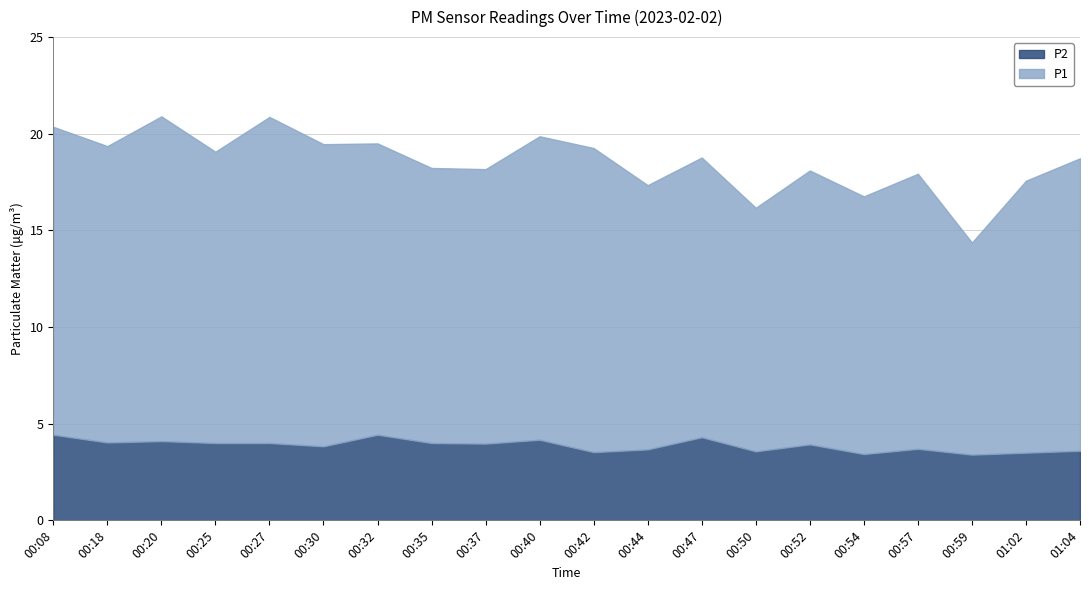

Reading right to left, what are all the values shown in this chart?

P1: 15.1	14.1	11.0	14.2	13.3	14.2	12.6	14.5	13.7	15.7	15.7	14.2	14.2	15.1	15.6	16.9	15.1	16.8	15.3	15.9
P2: 3.6	3.5	3.4	3.7	3.4	3.9	3.6	4.3	3.7	3.5	4.2	4.0	4.0	4.4	3.8	4.0	4.0	4.1	4.0	4.4